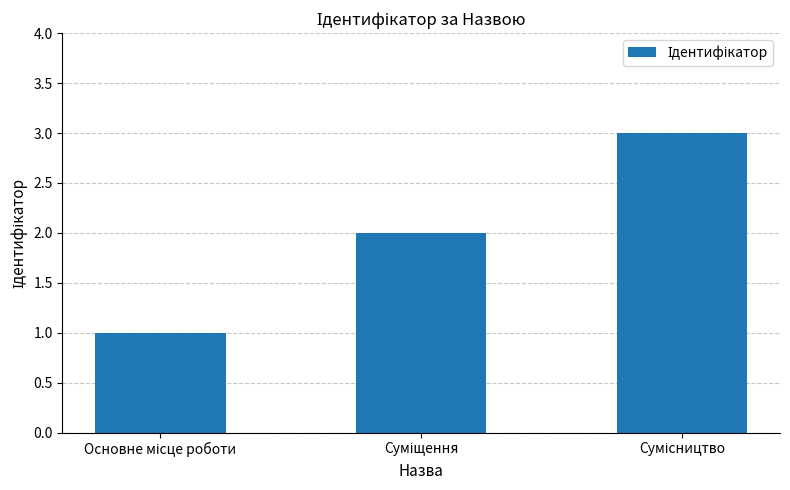

Count the values in the range 1 to 3.

3